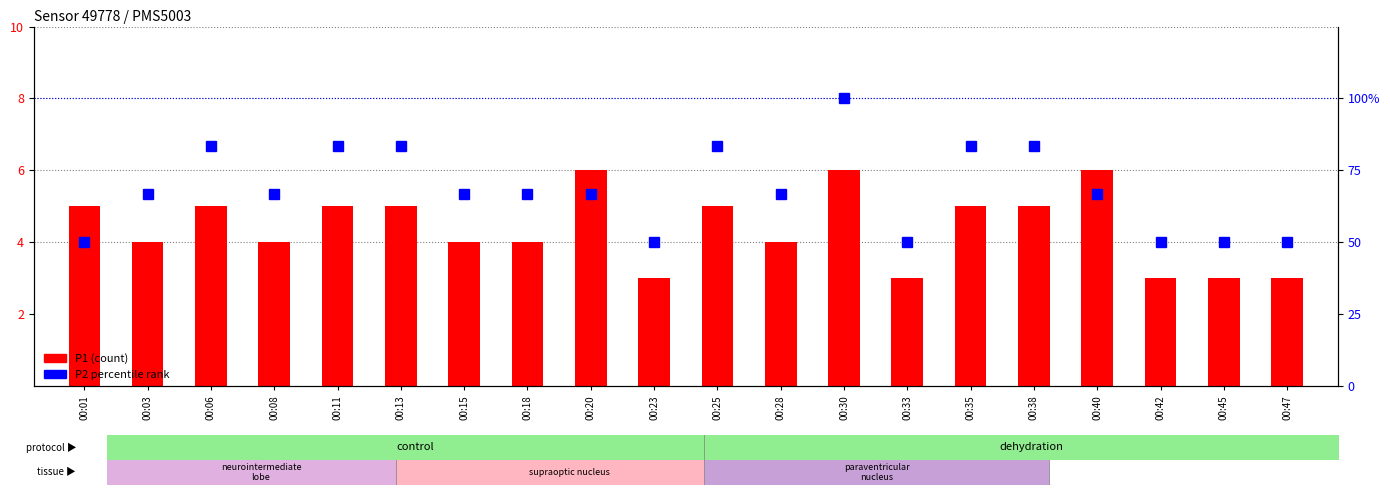

At how many categories does at least one series exceed 20?

20